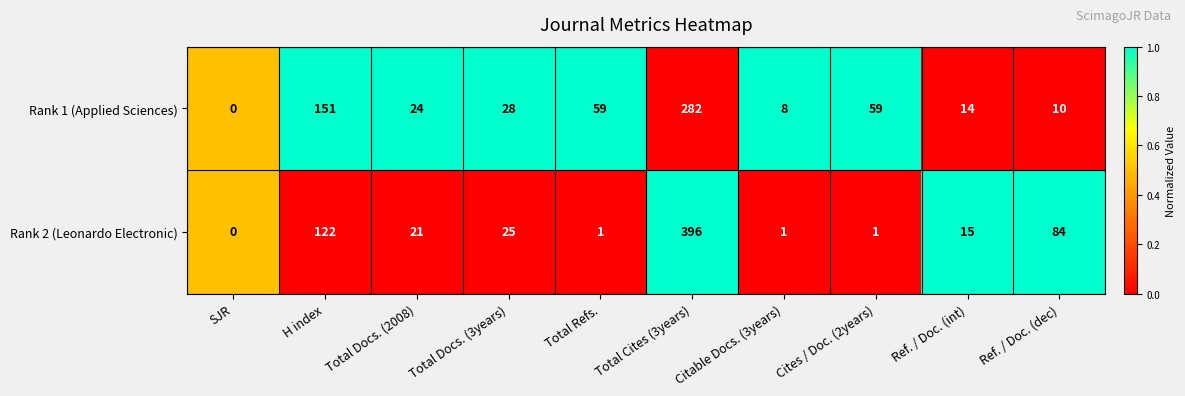

How many distinct data groups are displayed?

2